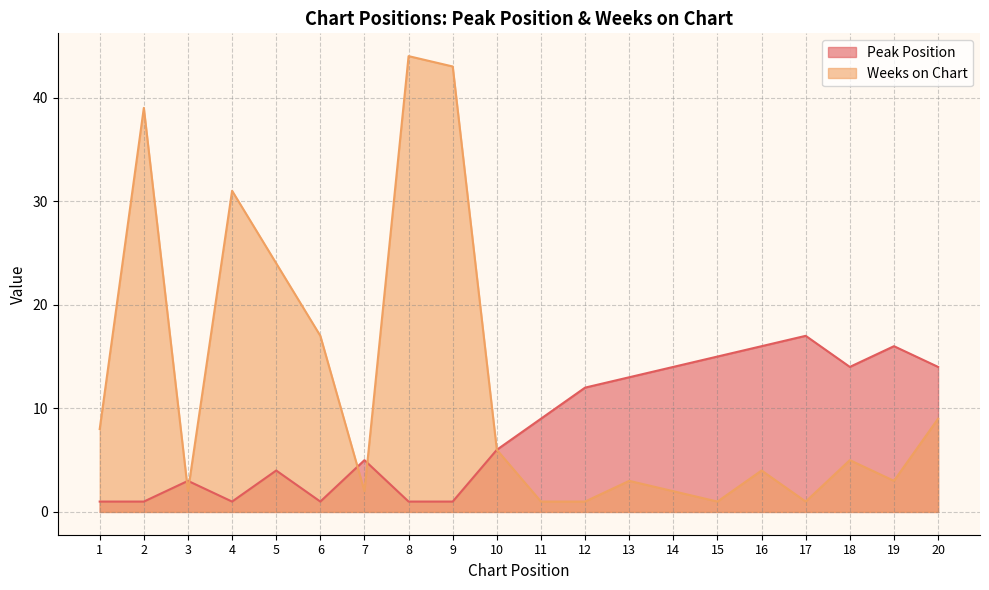

How many values in the Peak Position series exceed 9?

9